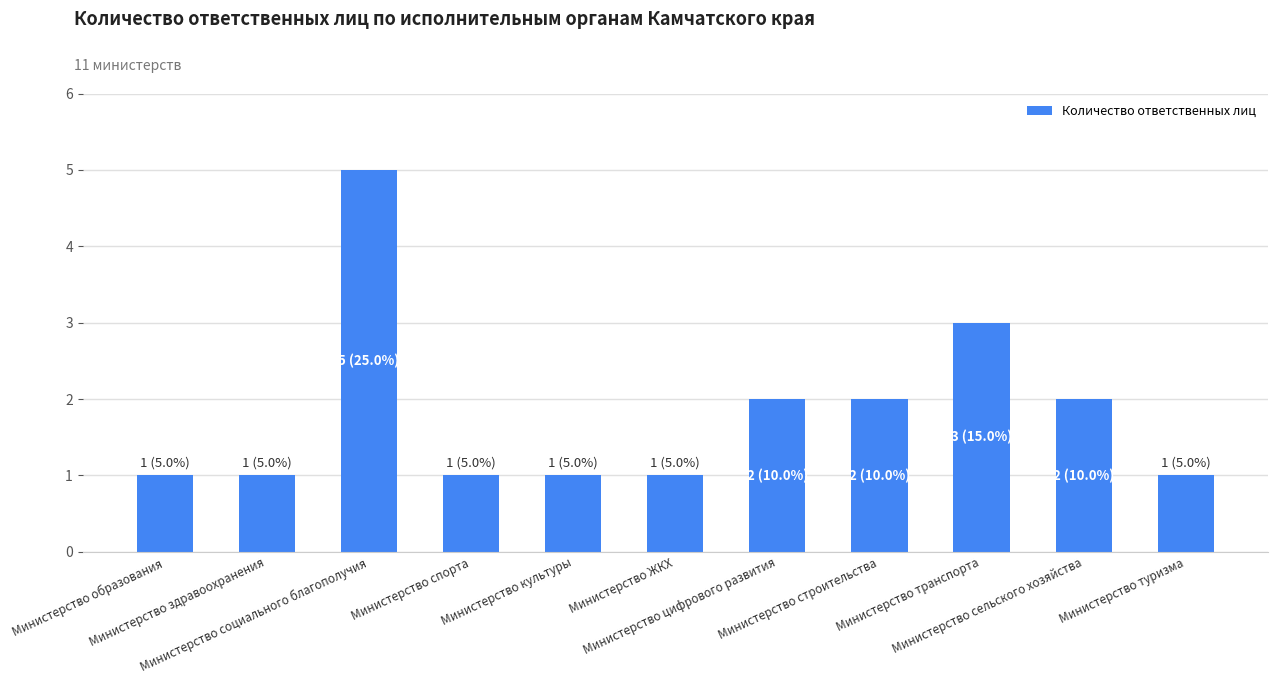

What is the greatest value displayed?

5